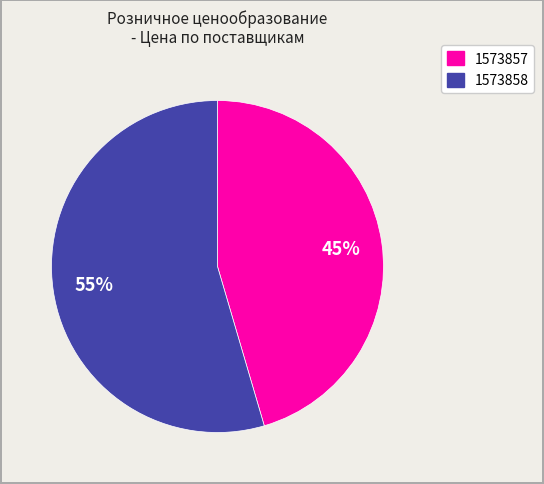

Does 1573857 account for over 50% of the chart?

No